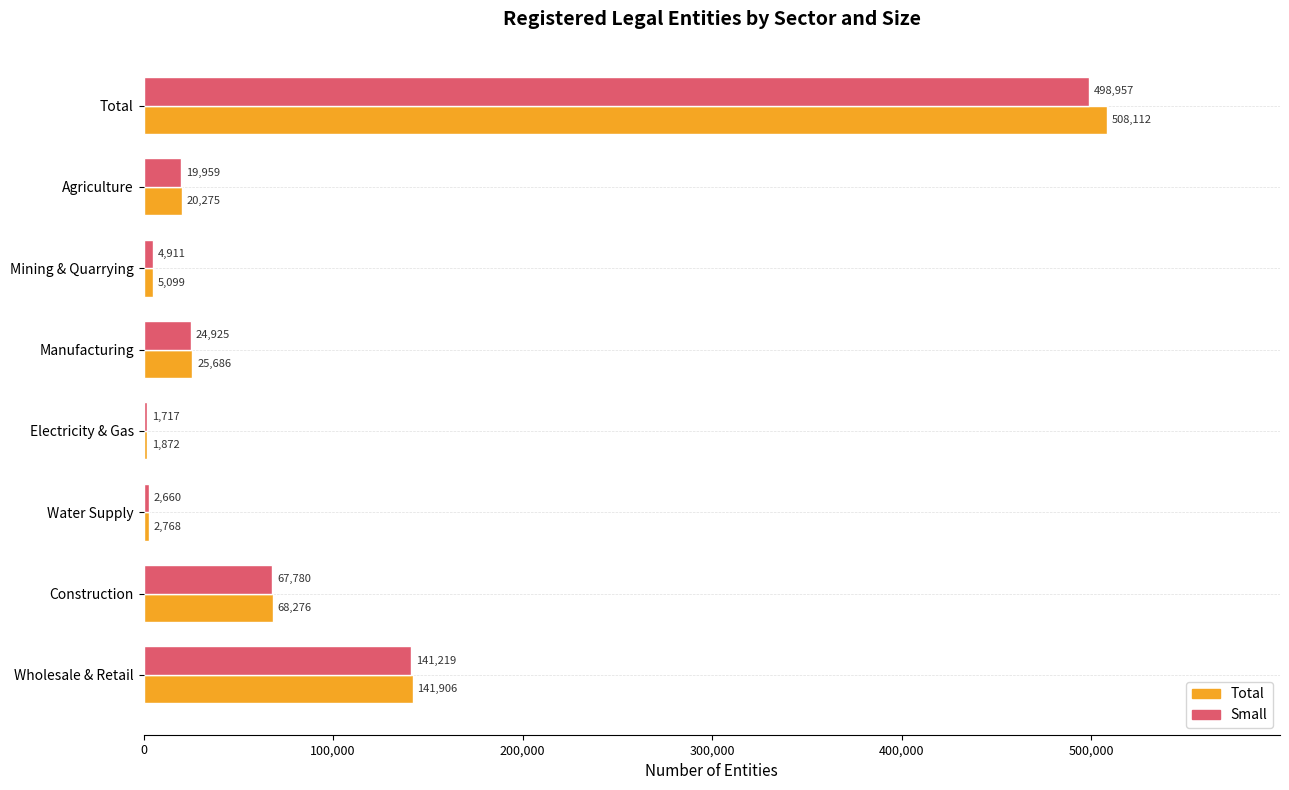

What is the greatest value displayed?

508112